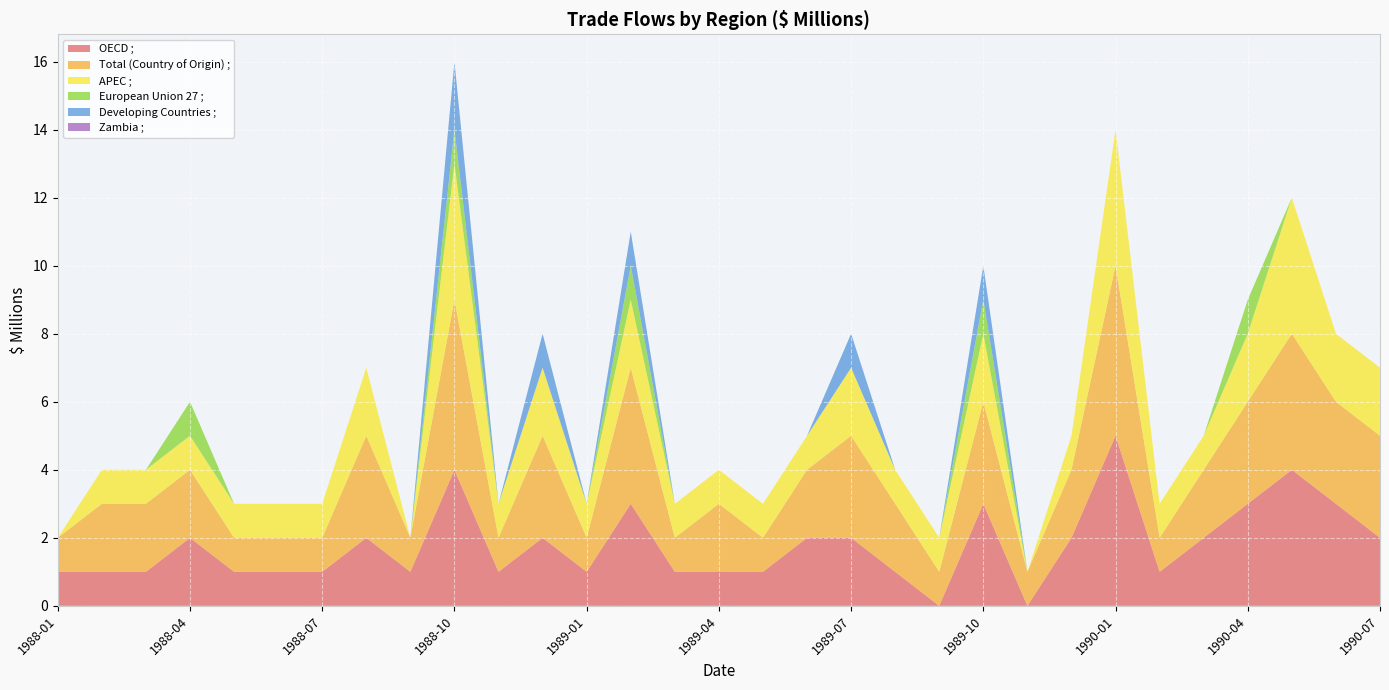

Reading left to right, extract all data points from this chart.

OECD ;: 1988-01=1	1988-02=1	1988-03=1	1988-04=2	1988-05=1	1988-06=1	1988-07=1	1988-08=2	1988-09=1	1988-10=4	1988-11=1	1988-12=2	1989-01=1	1989-02=3	1989-03=1	1989-04=1	1989-05=1	1989-06=2	1989-07=2	1989-08=1	1989-09=0	1989-10=3	1989-11=0	1989-12=2	1990-01=5	1990-02=1	1990-03=2	1990-04=3	1990-05=4	1990-06=3	1990-07=2
Total (Country of Origin) ;: 1988-01=1	1988-02=2	1988-03=2	1988-04=2	1988-05=1	1988-06=1	1988-07=1	1988-08=3	1988-09=1	1988-10=5	1988-11=1	1988-12=3	1989-01=1	1989-02=4	1989-03=1	1989-04=2	1989-05=1	1989-06=2	1989-07=3	1989-08=2	1989-09=1	1989-10=3	1989-11=1	1989-12=2	1990-01=5	1990-02=1	1990-03=2	1990-04=3	1990-05=4	1990-06=3	1990-07=3
APEC ;: 1988-01=0	1988-02=1	1988-03=1	1988-04=1	1988-05=1	1988-06=1	1988-07=1	1988-08=2	1988-09=0	1988-10=4	1988-11=1	1988-12=2	1989-01=1	1989-02=2	1989-03=1	1989-04=1	1989-05=1	1989-06=1	1989-07=2	1989-08=1	1989-09=1	1989-10=2	1989-11=0	1989-12=1	1990-01=4	1990-02=1	1990-03=1	1990-04=2	1990-05=4	1990-06=2	1990-07=2
European Union 27 ;: 1988-01=0	1988-02=0	1988-03=0	1988-04=1	1988-05=0	1988-06=0	1988-07=0	1988-08=0	1988-09=0	1988-10=1	1988-11=0	1988-12=0	1989-01=0	1989-02=1	1989-03=0	1989-04=0	1989-05=0	1989-06=0	1989-07=0	1989-08=0	1989-09=0	1989-10=1	1989-11=0	1989-12=0	1990-01=0	1990-02=0	1990-03=0	1990-04=1	1990-05=0	1990-06=0	1990-07=0
Developing Countries ;: 1988-01=0	1988-02=0	1988-03=0	1988-04=0	1988-05=0	1988-06=0	1988-07=0	1988-08=0	1988-09=0	1988-10=2	1988-11=0	1988-12=1	1989-01=0	1989-02=1	1989-03=0	1989-04=0	1989-05=0	1989-06=0	1989-07=1	1989-08=0	1989-09=0	1989-10=1	1989-11=0	1989-12=0	1990-01=0	1990-02=0	1990-03=0	1990-04=0	1990-05=0	1990-06=0	1990-07=0
Zambia ;: 1988-01=0	1988-02=0	1988-03=0	1988-04=0	1988-05=0	1988-06=0	1988-07=0	1988-08=0	1988-09=0	1988-10=0	1988-11=0	1988-12=0	1989-01=0	1989-02=0	1989-03=0	1989-04=0	1989-05=0	1989-06=0	1989-07=0	1989-08=0	1989-09=0	1989-10=0	1989-11=0	1989-12=0	1990-01=0	1990-02=0	1990-03=0	1990-04=0	1990-05=0	1990-06=0	1990-07=0